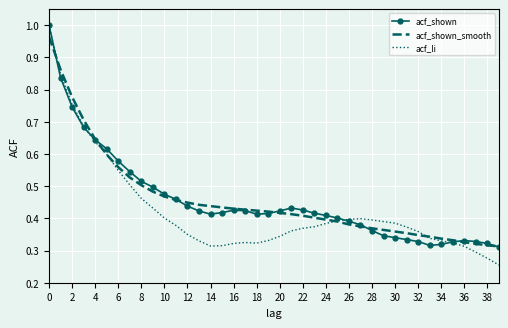

Count the number of data series in this chart.

3